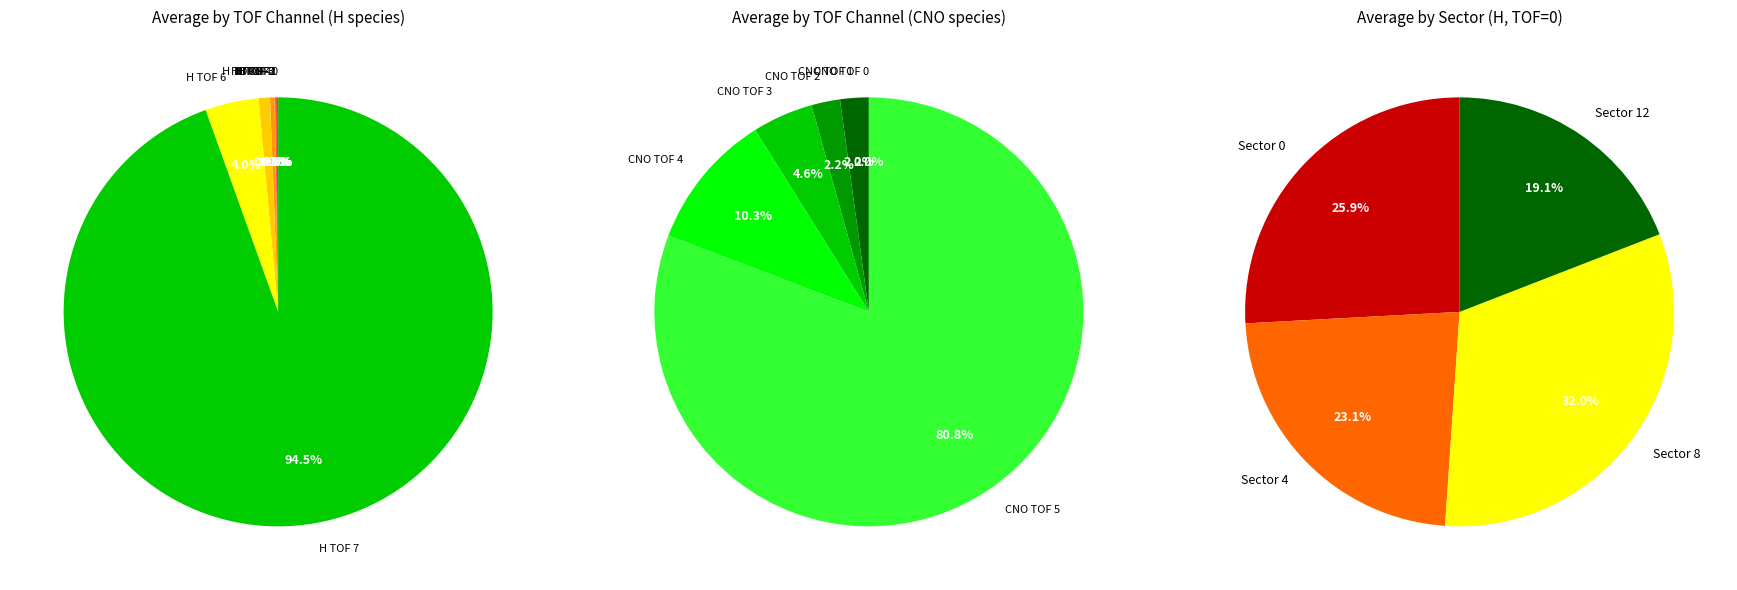

What percentage is NOT represented by H?

27.7%